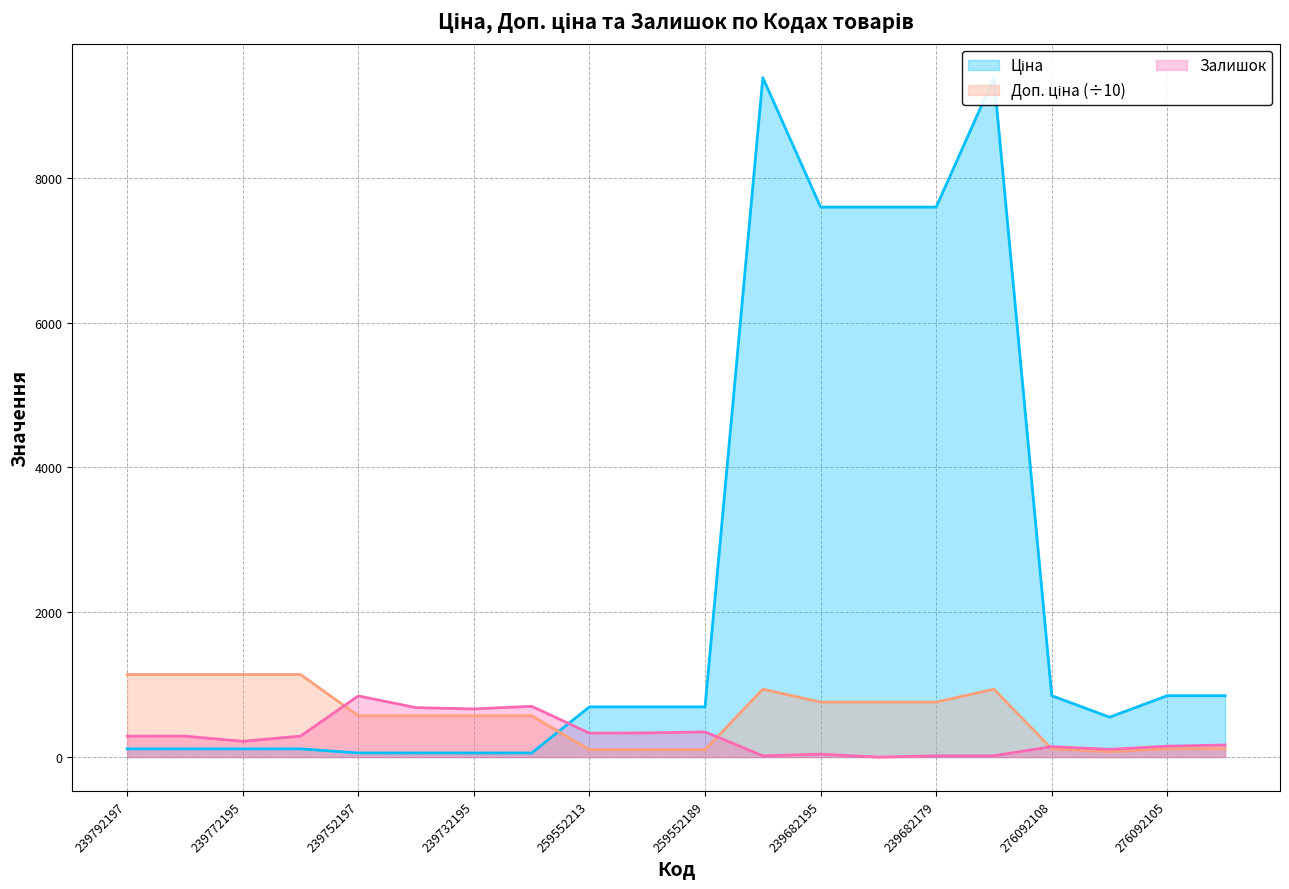

Which series changed the most between 239772195 and 276092107?

Доп. ціна